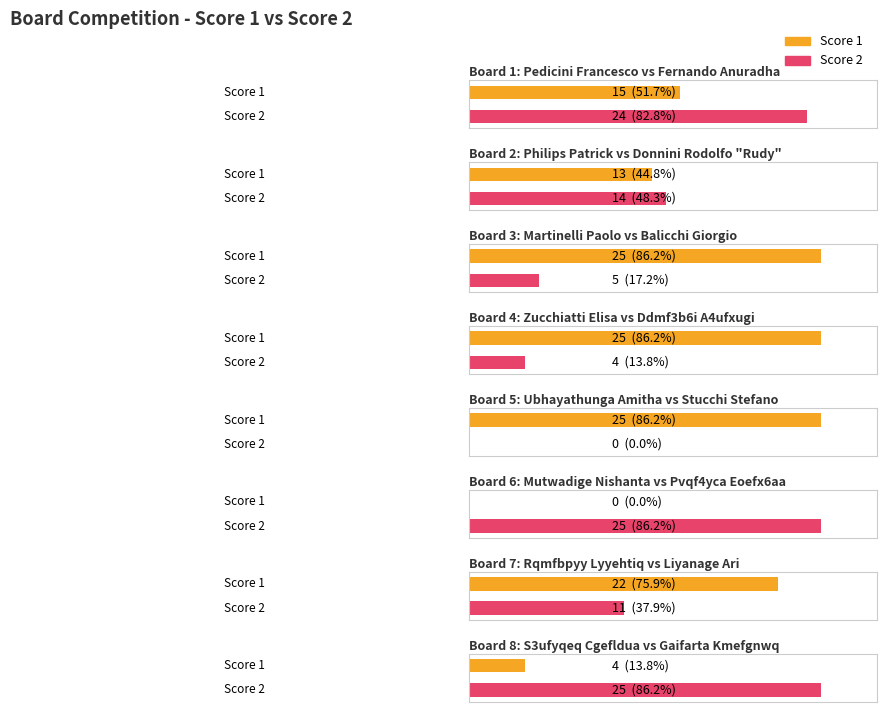

At which category does the chart reach its peak across all series?

3